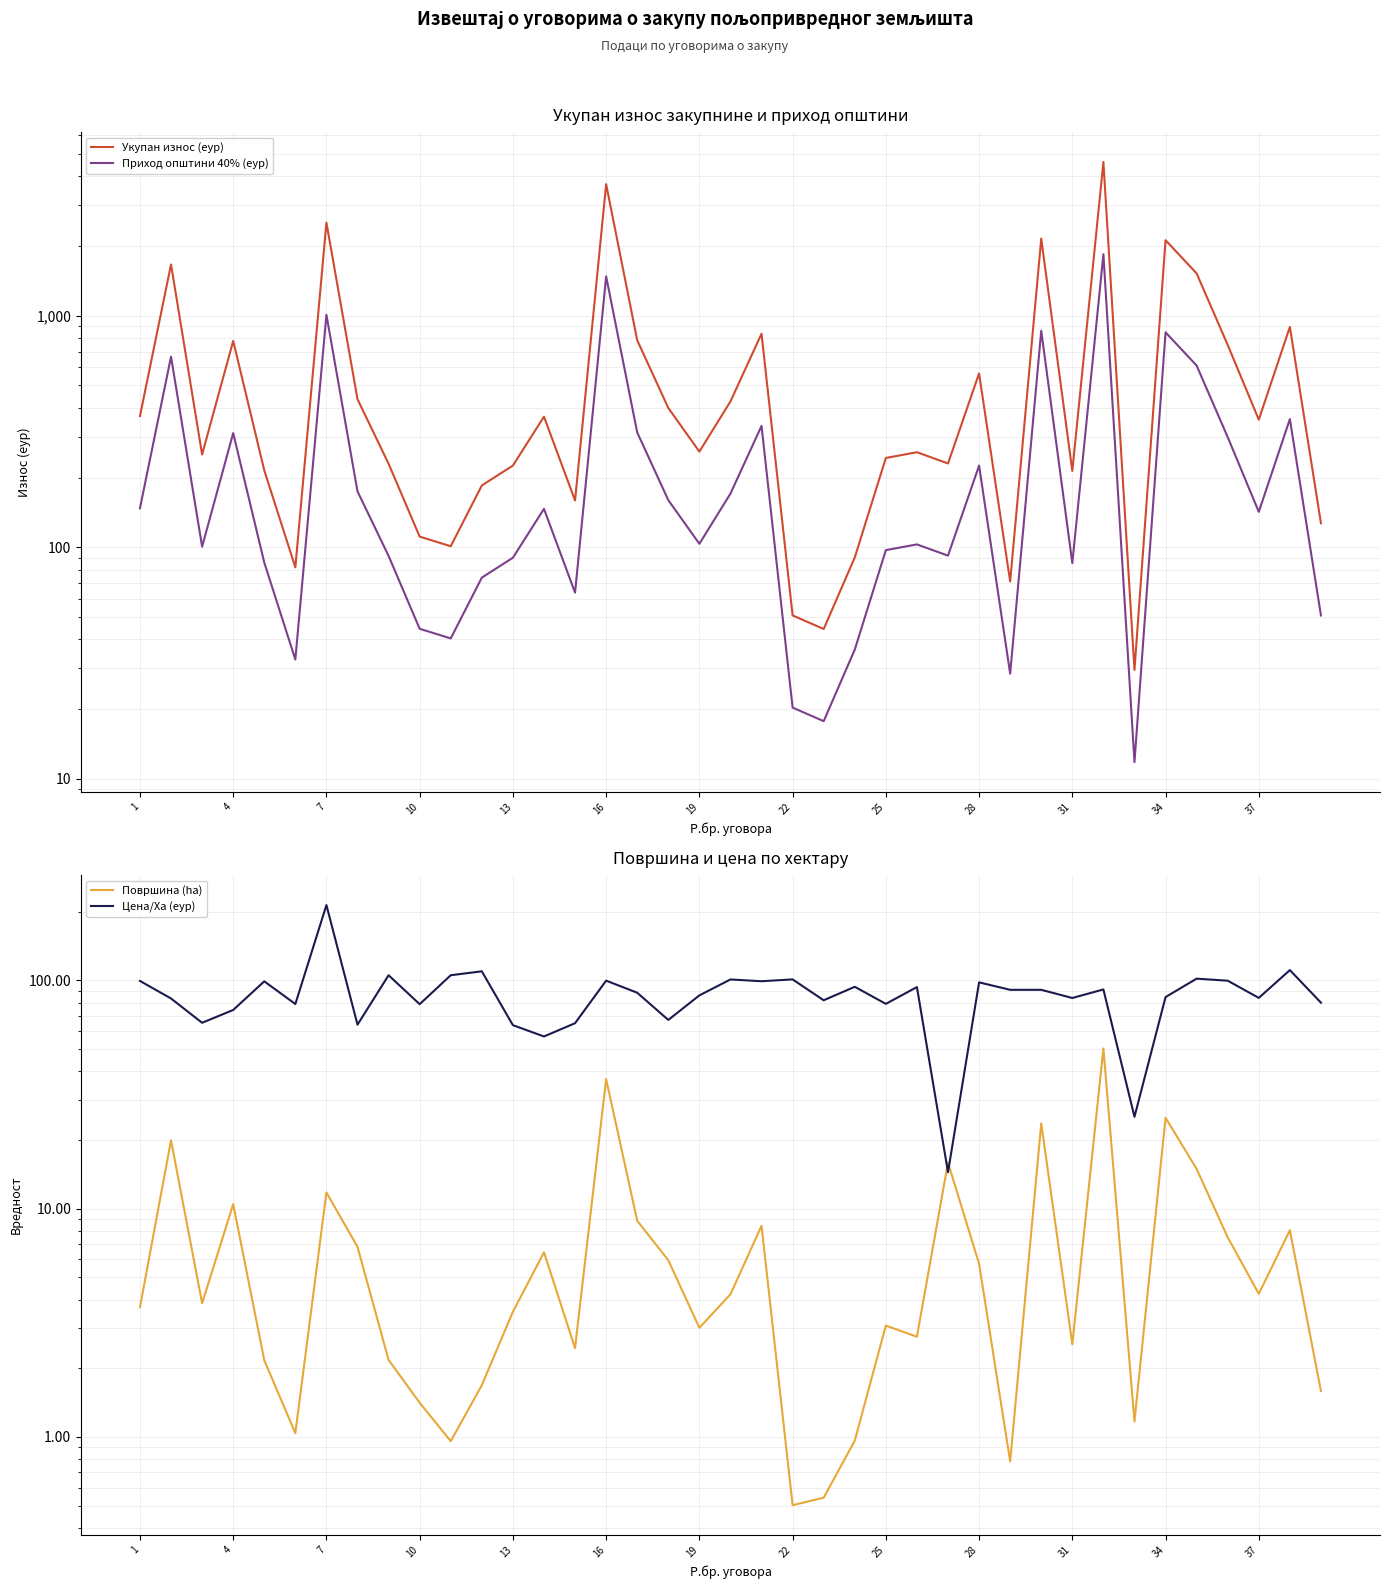

What is the difference between the maximum and minimum values in the Површина (ha) series?

49.9